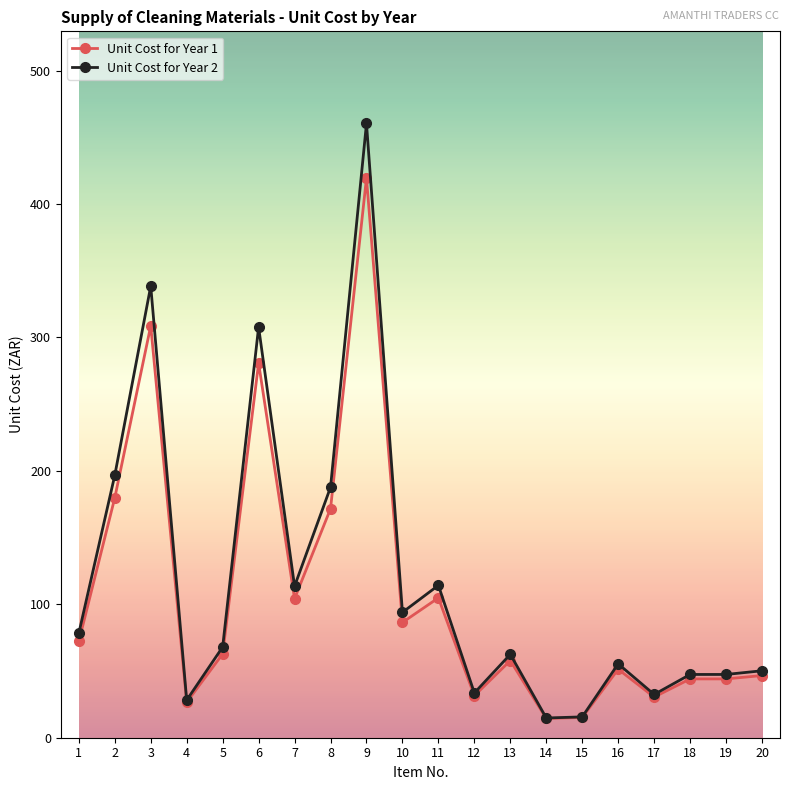

The value of Unit Cost for Year 1 at 6 is 187.9. True or false?

False